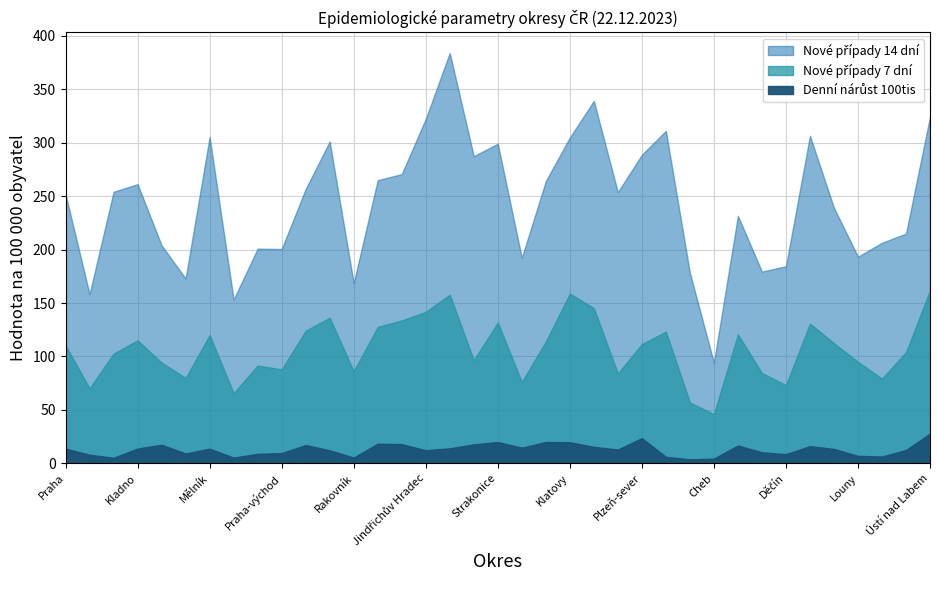

How many series are shown in this chart?

3